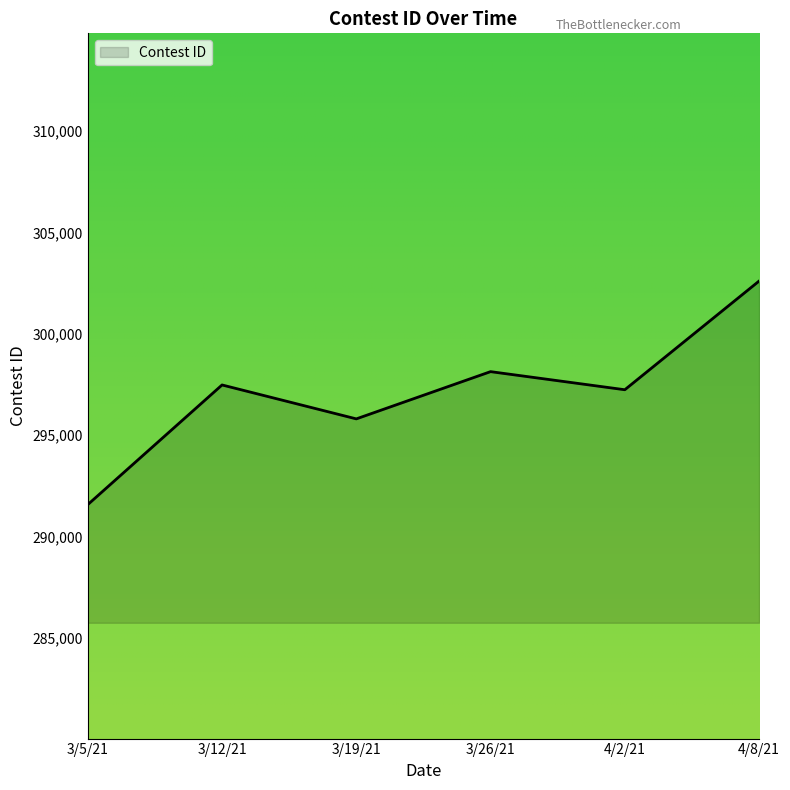

Which category has the highest value across all series?

4/8/21